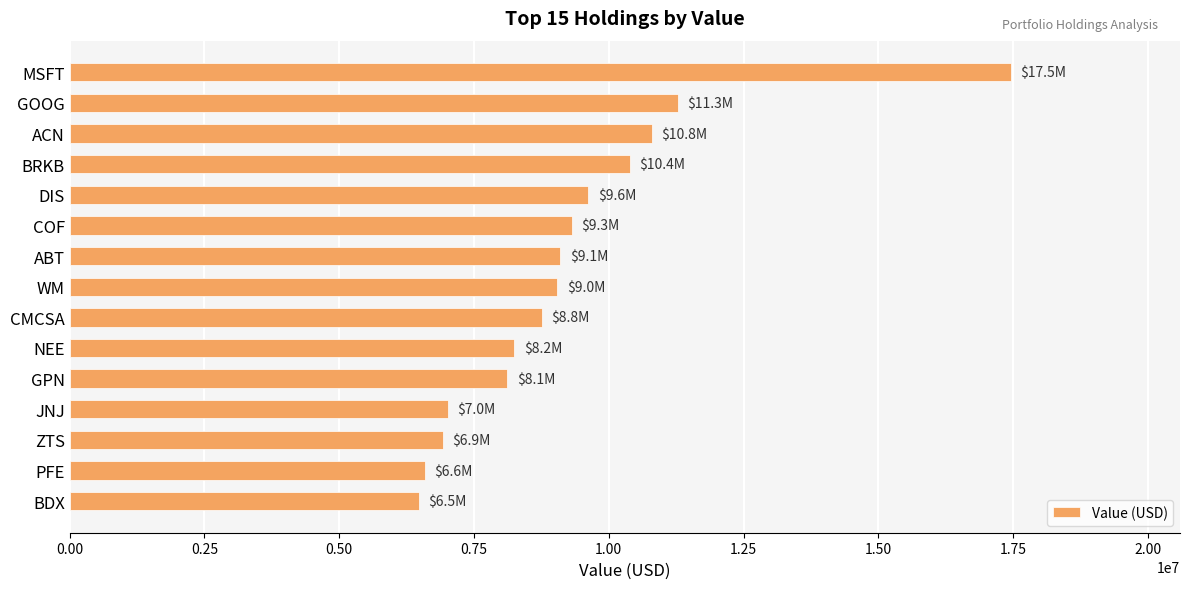

What is the difference between the maximum and minimum values?

10979000